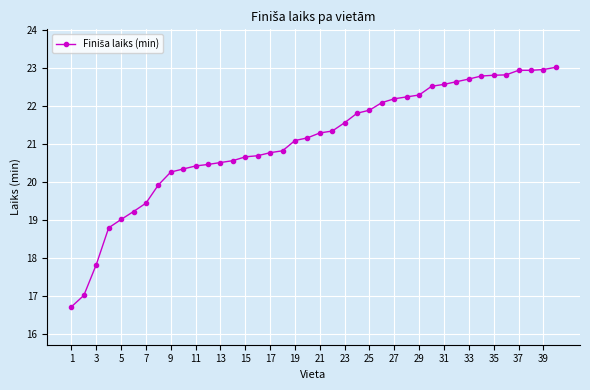

What is the minimum value shown in the chart?

16.7